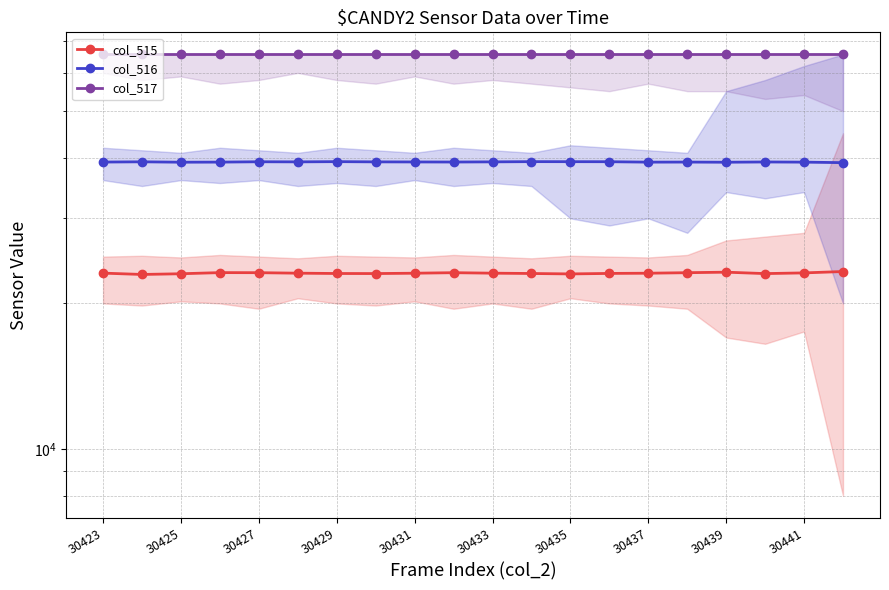

What is the difference between the maximum and second lowest values in the col_515 series?

264